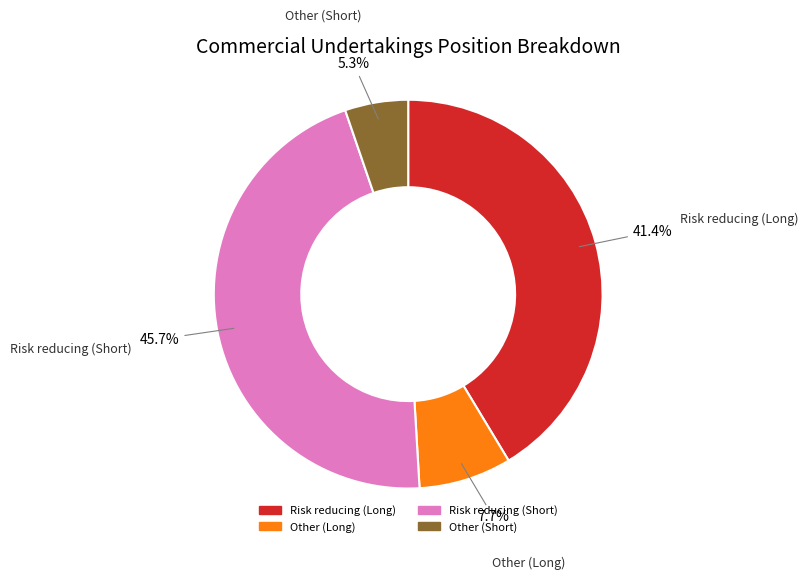

Approximately how many times larger is the value at Risk reducing (Short) compared to Risk reducing (Long)?

1.1